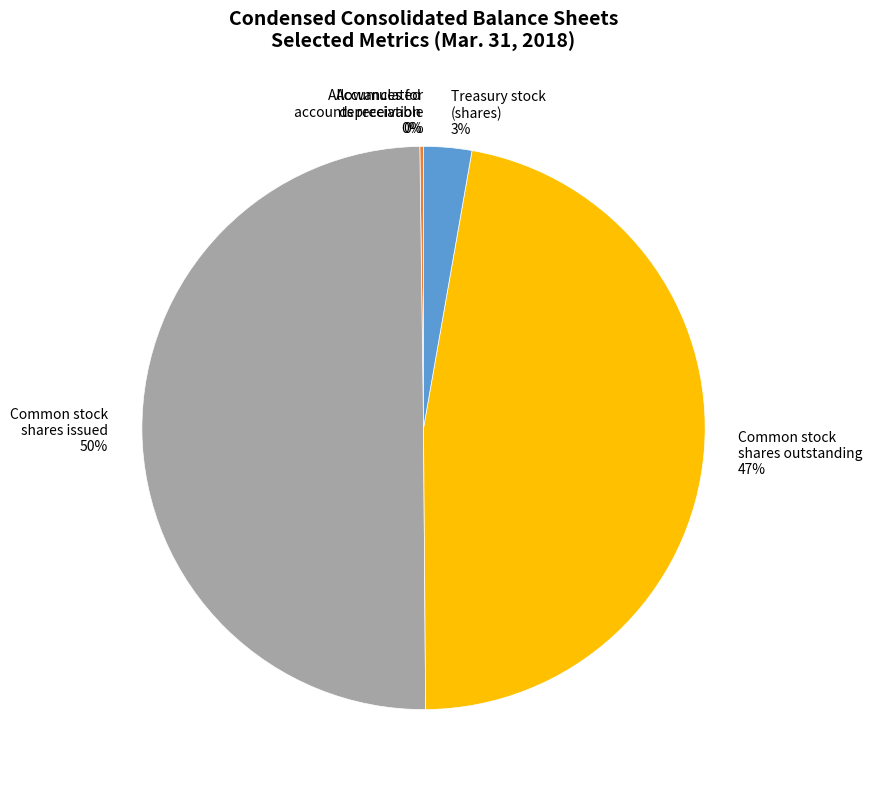

To the nearest percent, what percentage of the pie is Treasury stock (shares) 3%?

3%